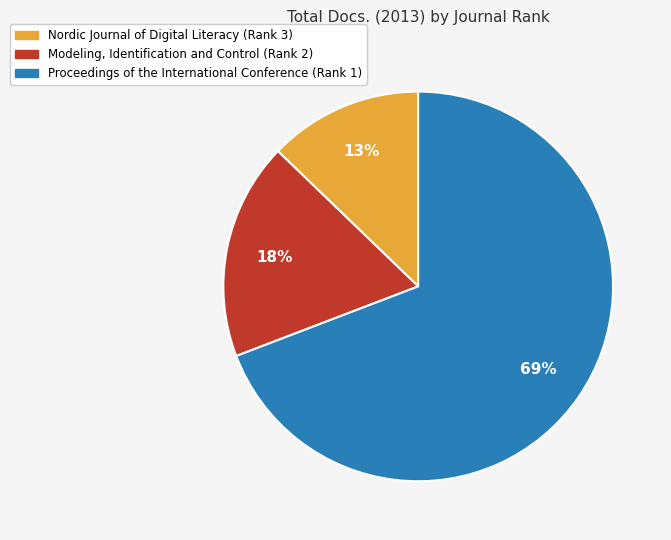

Which slice is the smallest?

Nordic Journal of Digital Literacy (Rank 3)